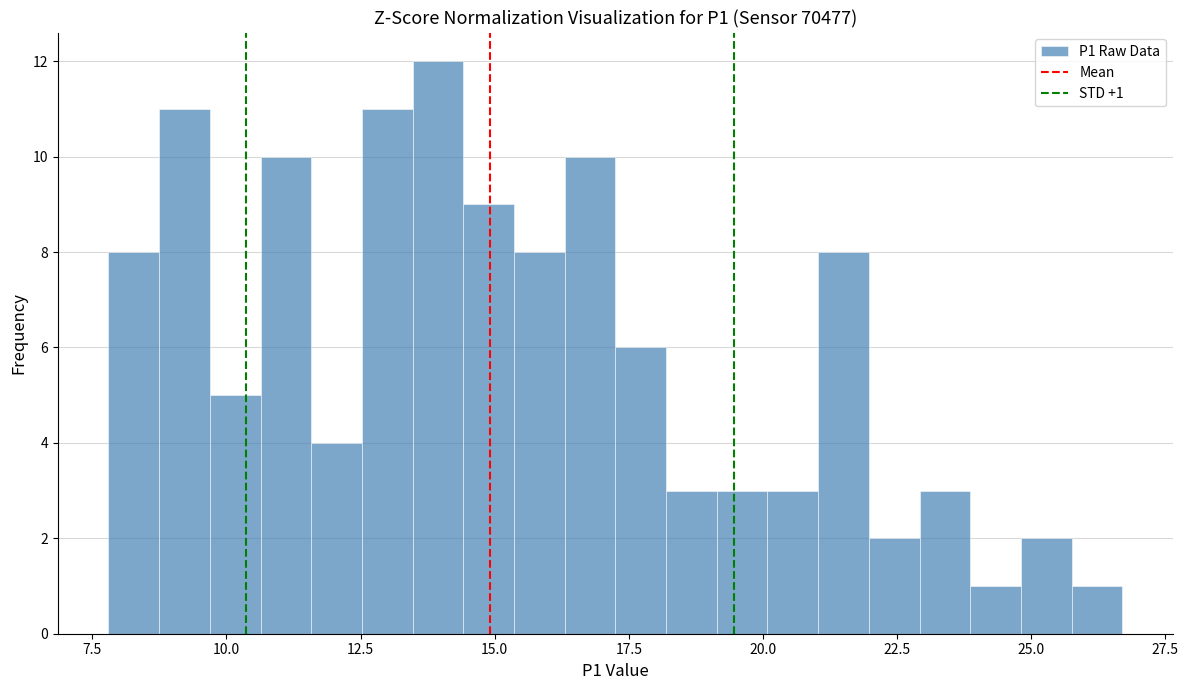

Read against the x-axis, roughly where is the centre of the tallest bar?

14.0